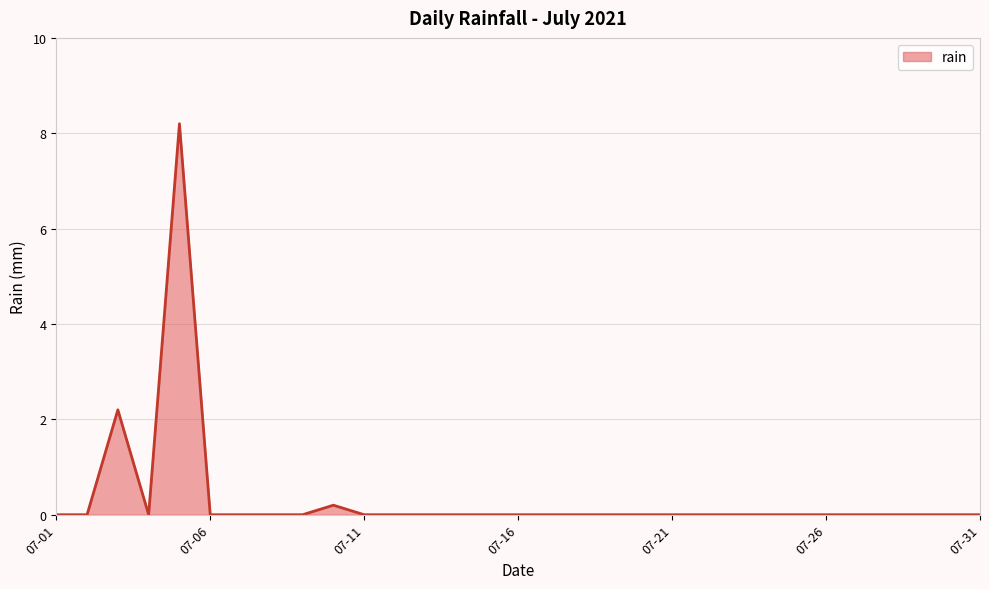

What is the maximum value shown in the chart?

8.2